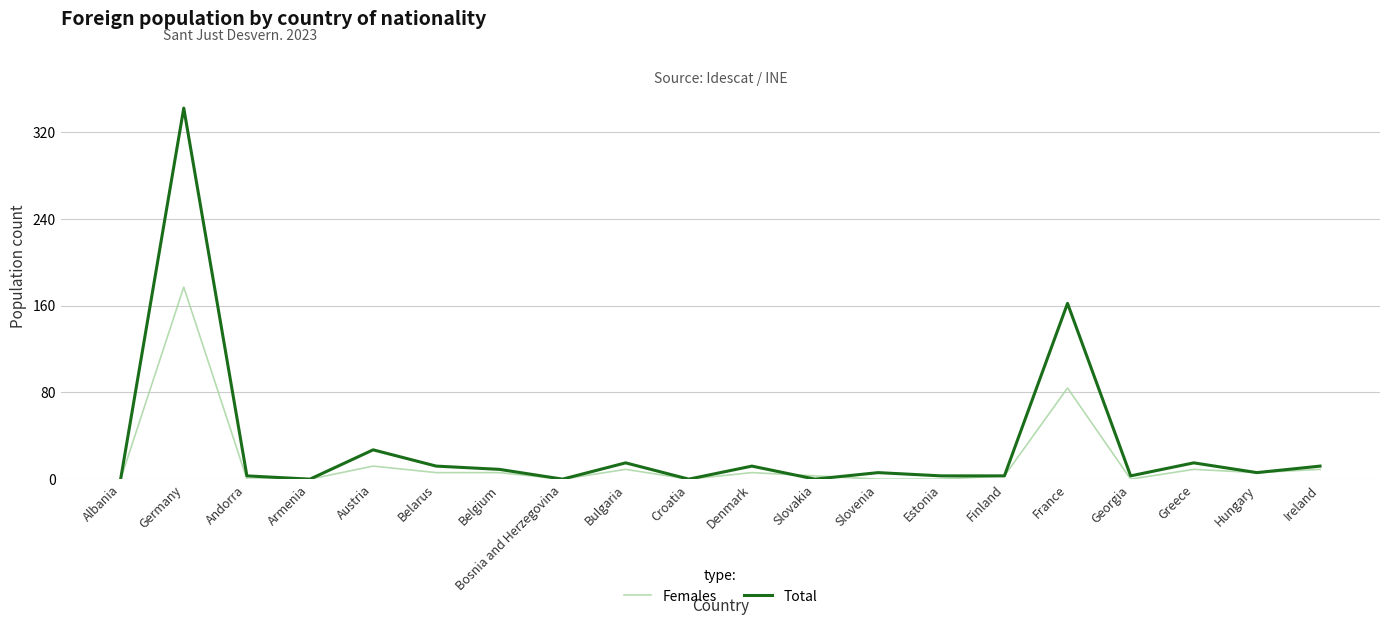

What is the difference between the Total values at Georgia and Austria?

24